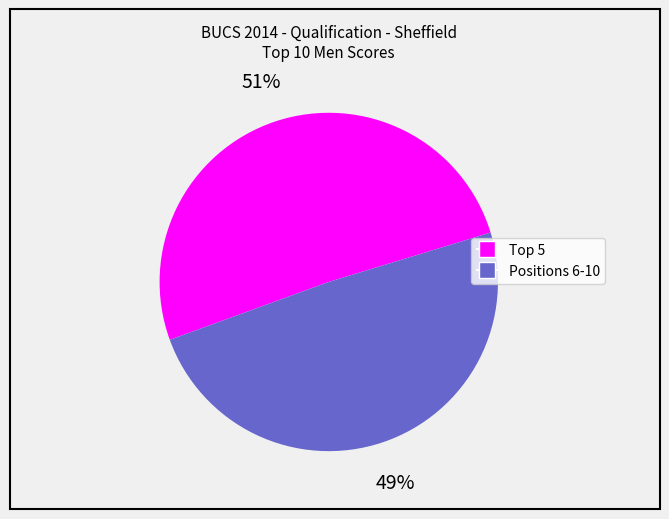

To the nearest percent, what is the difference between the largest and smallest slice percentages?

2%